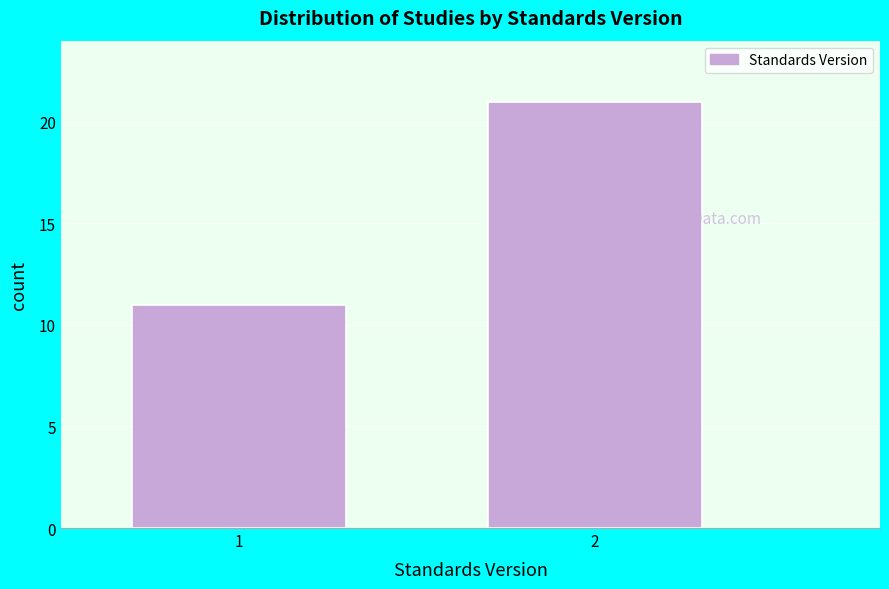

Reading left to right, transcribe all the data shown in this chart.

11	21